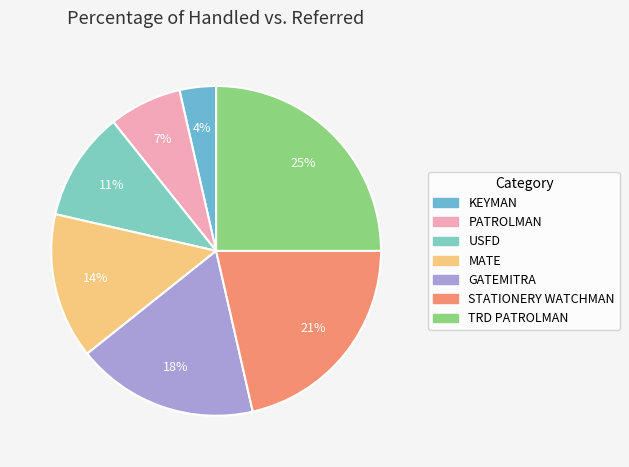

How many segments does this pie chart have?

7